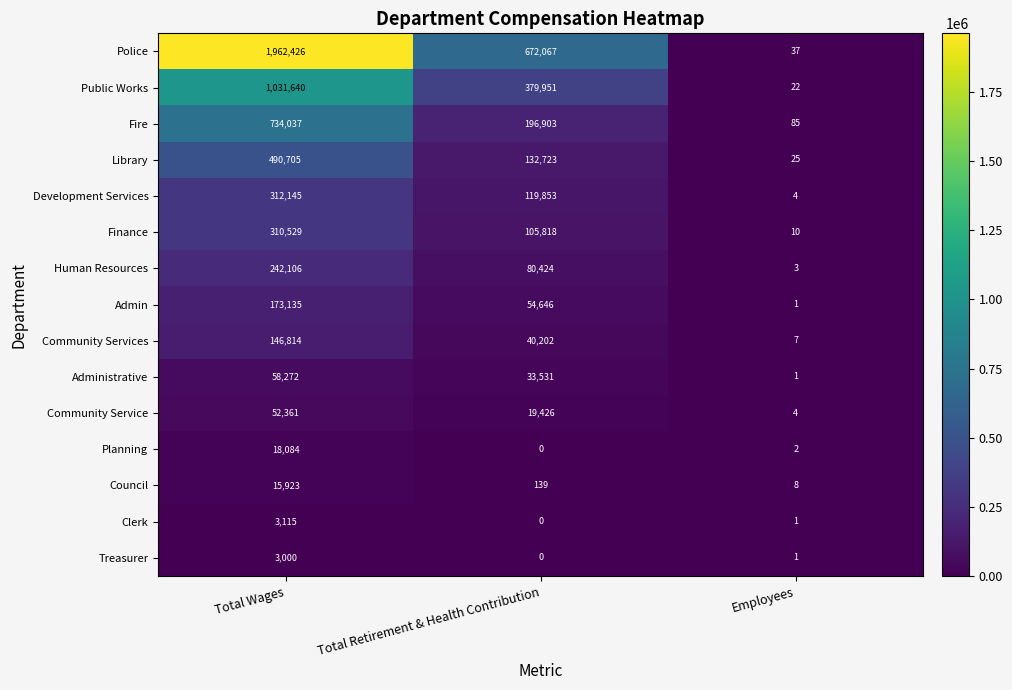

How many series are shown in this chart?

15